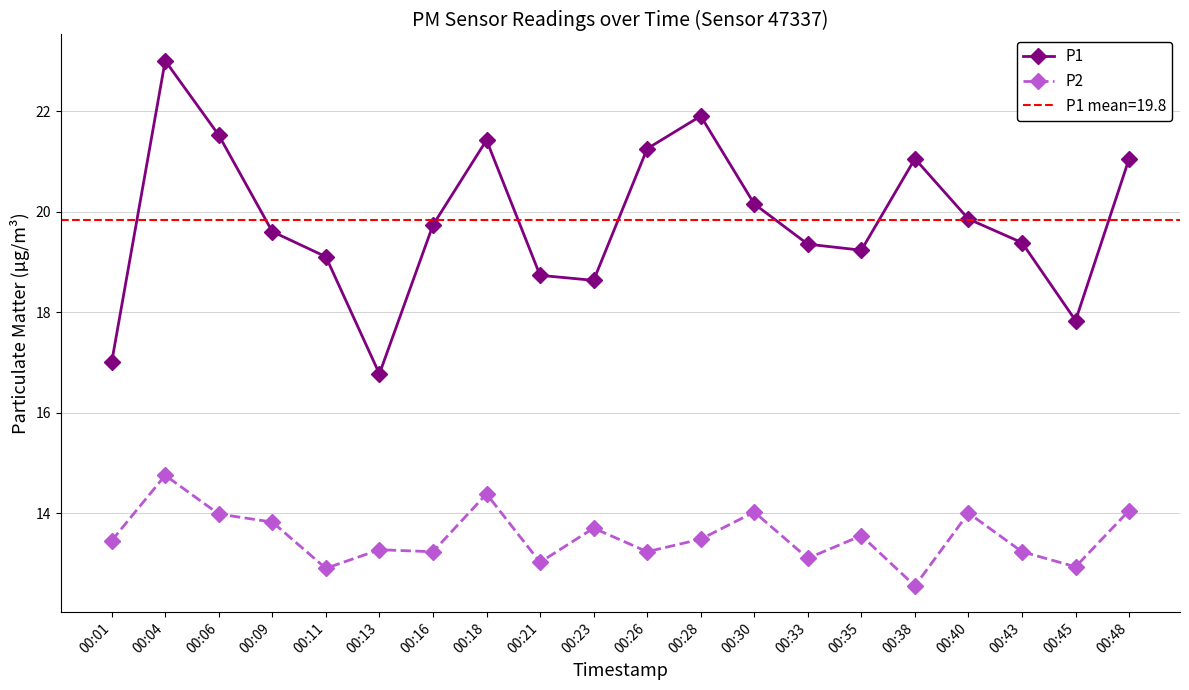

At which category is the sum across all series the highest?

00:04